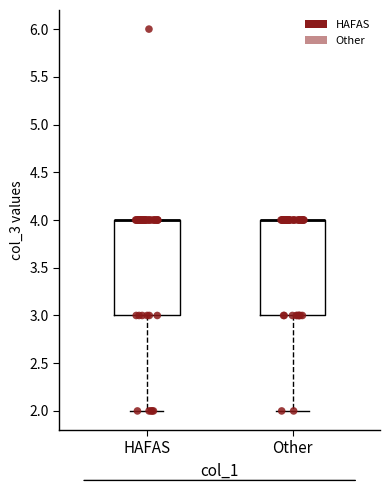

Reading left to right, transcribe this box plot: for each box, give where its median line is, the range the box spans, and where its two whiskers end, as read against the y-axis. The values are not printed on the chart, so give them approximately, as read against the axis.

HAFAS: median 4 (drawn on the box's upper edge), box 3 to 4, whiskers 2 to 4
Other: median 4 (drawn on the box's upper edge), box 3 to 4, whiskers 2 to 4